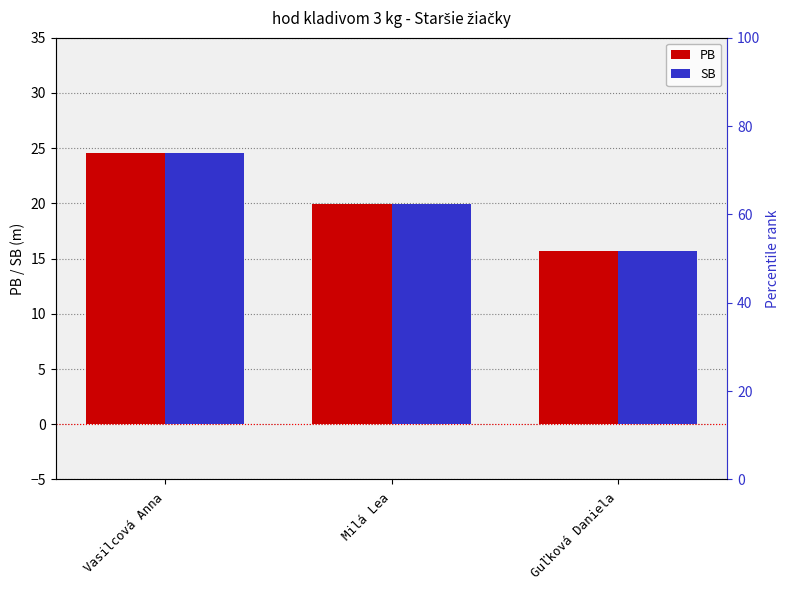

Which category has the highest value across all series?

Vasilcová Anna